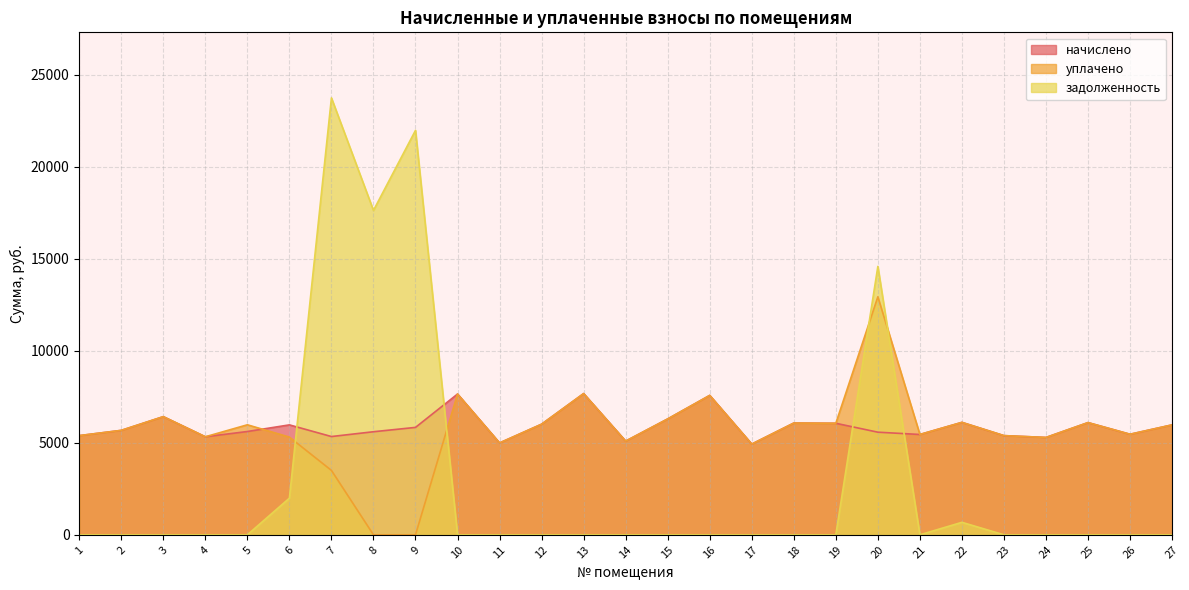

Does the chart have visible grid lines?

Yes